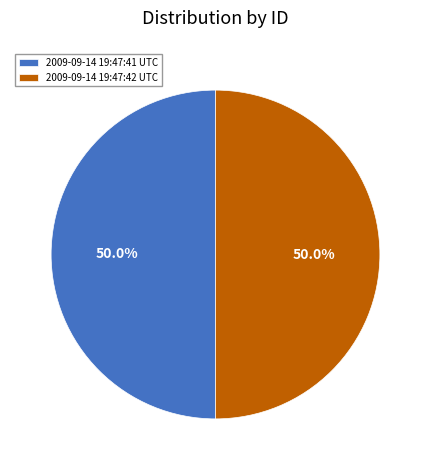

Approximately how many times larger is the value at 2009-09-14 19:47:41 UTC compared to 2009-09-14 19:47:42 UTC?

1.0